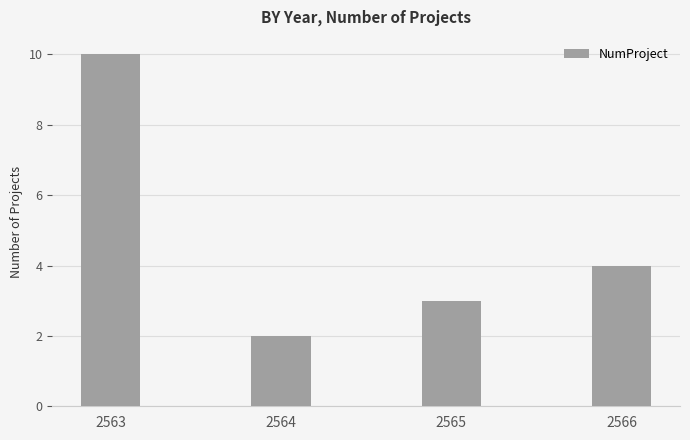

At which category does the chart reach its peak across all series?

2563